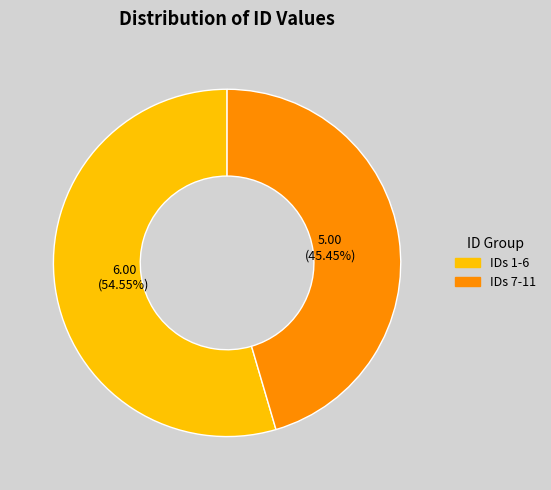

To the nearest percent, what is the average slice percentage?

50%